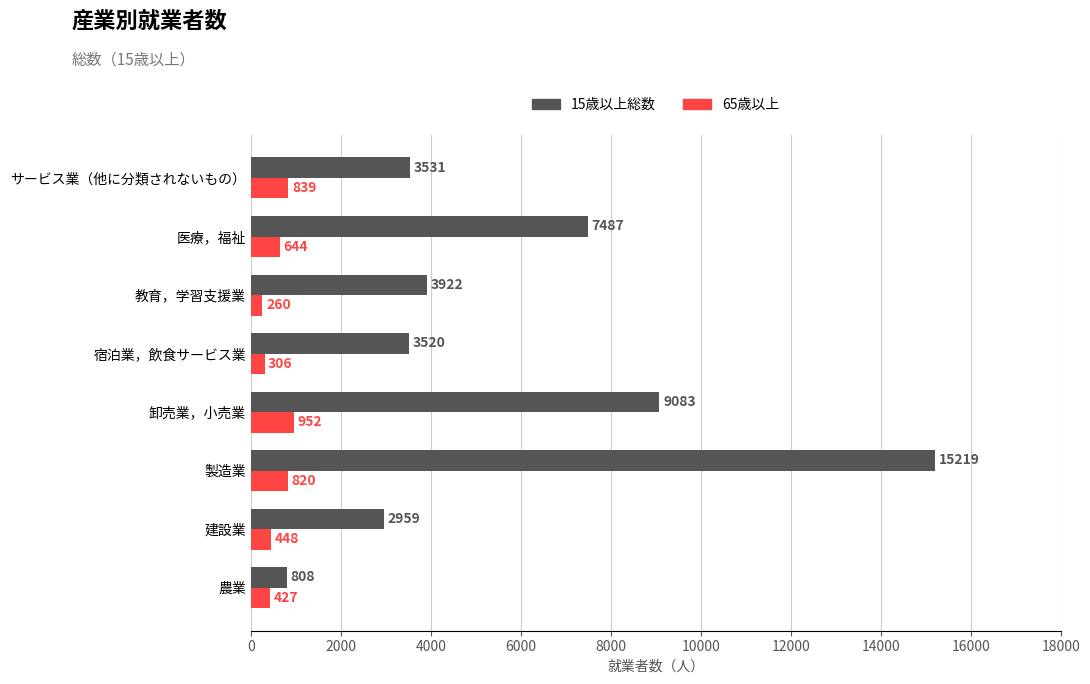

List the series in order of their overall mean, lowest first.

65歳以上, 15歳以上総数